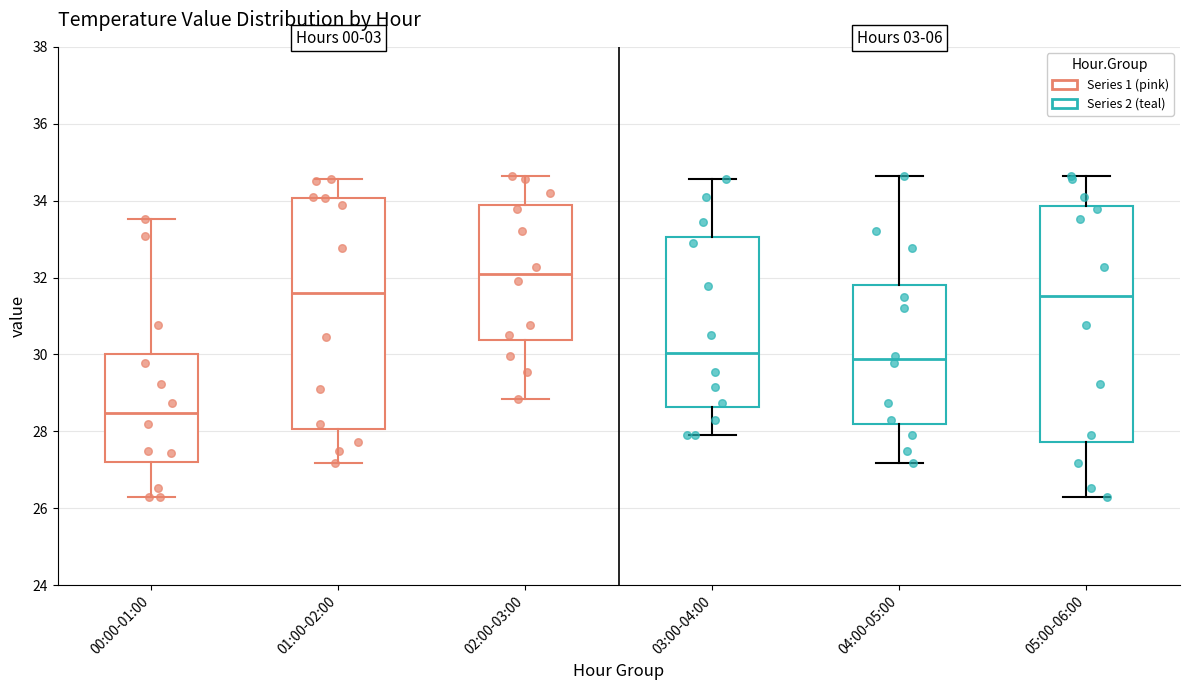

Reading left to right, read every box against the y-axis: the position of its median line, the range the box covers, and the ends of its whiskers. The values are not printed on the chart, so give them approximately, as read against the axis.

00:00-01:00: median 28.4, box 27.2 to 30.0, whiskers 26.2 to 33.6
01:00-02:00: median 31.6, box 28.0 to 34.0, whiskers 27.2 to 34.6
02:00-03:00: median 32.0, box 30.4 to 33.8, whiskers 28.8 to 34.6
03:00-04:00: median 30.0, box 28.6 to 33.0, whiskers 28.0 to 34.6
04:00-05:00: median 29.8, box 28.2 to 31.8, whiskers 27.2 to 34.6
05:00-06:00: median 31.6, box 27.8 to 33.8, whiskers 26.2 to 34.6